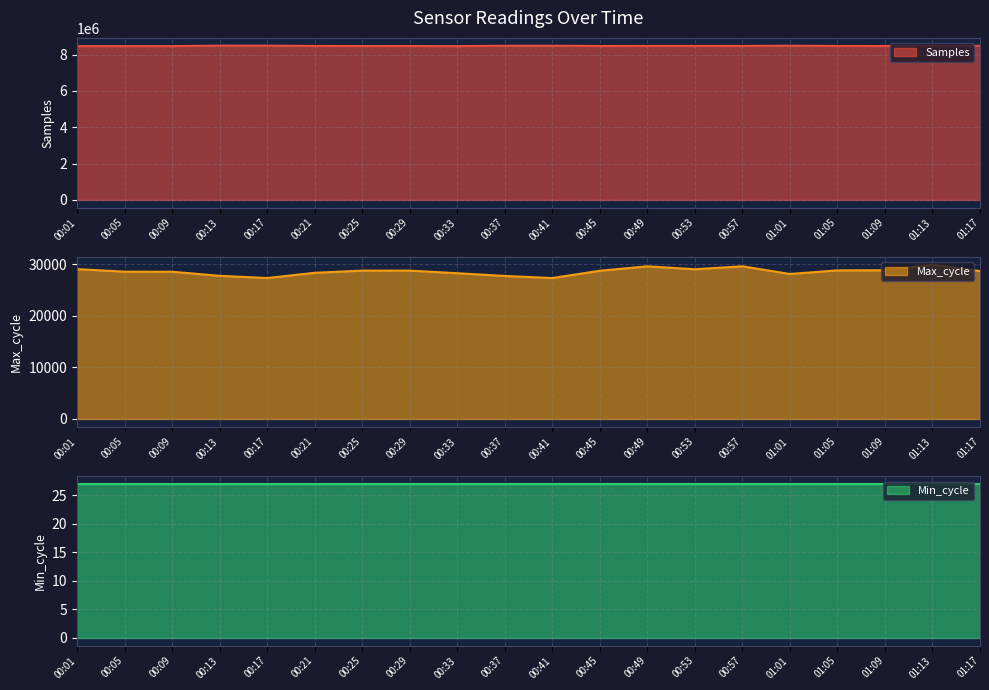

Between 00:17 and 00:05, which is larger?

00:17